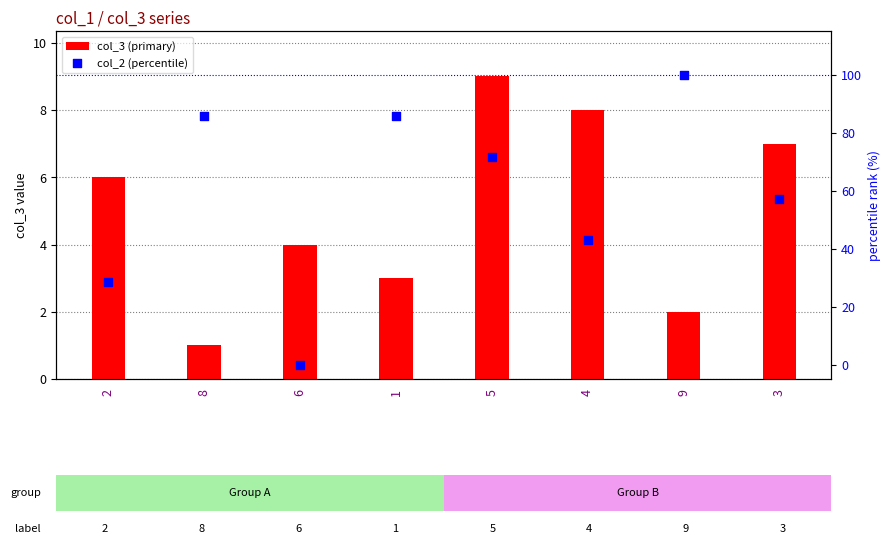

What is the total value across all series at 4?

50.9